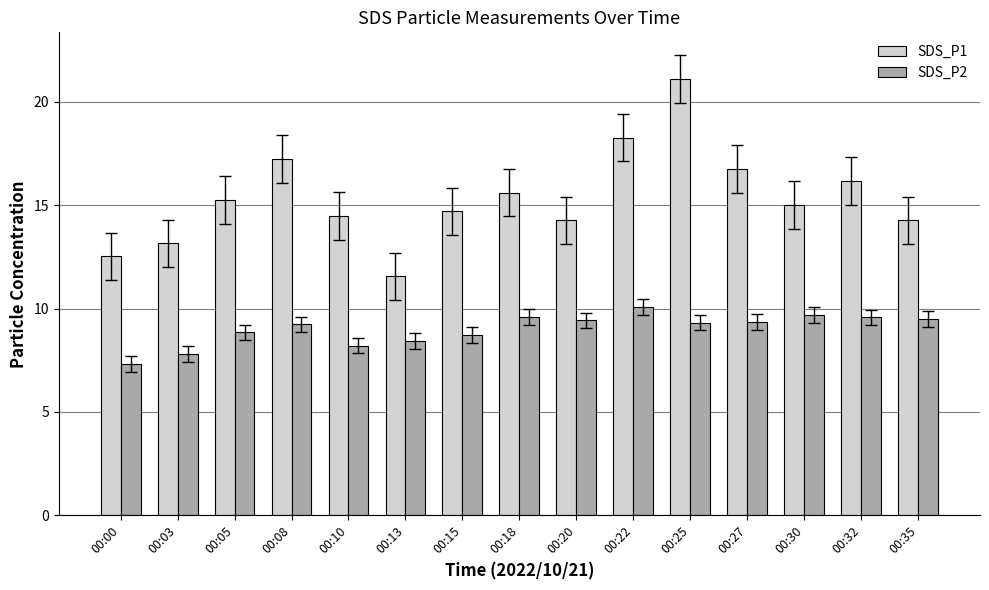

What is the total value across all series at 00:00?

19.8